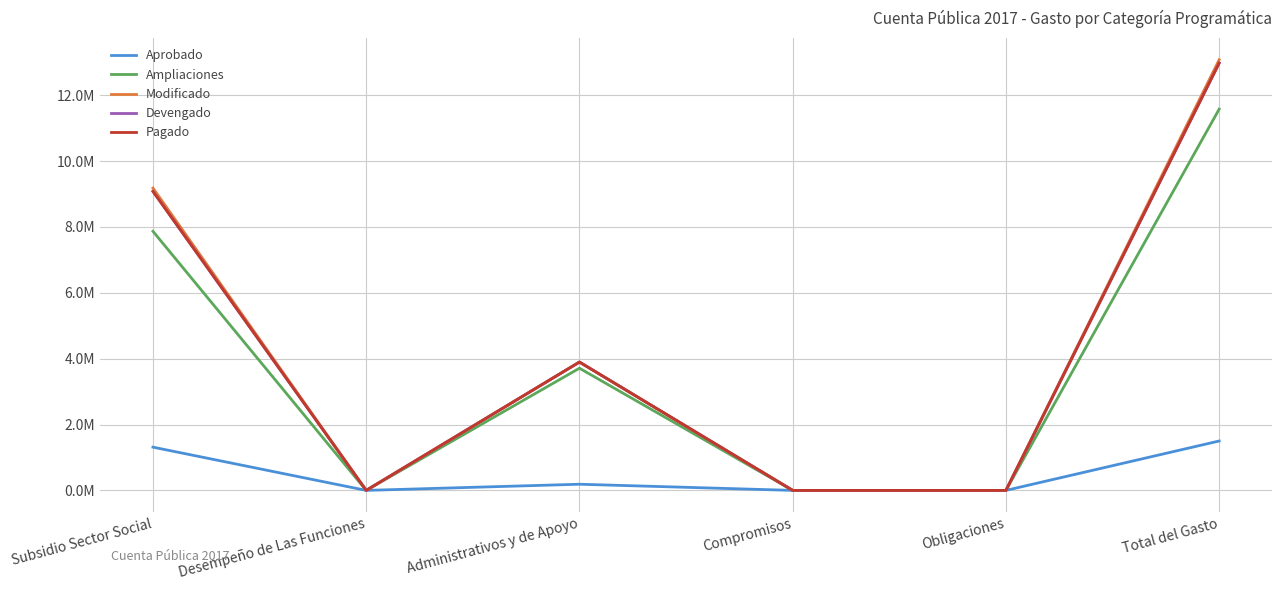

What is the total value across all series at Subsidio Sector Social?

36523478.9